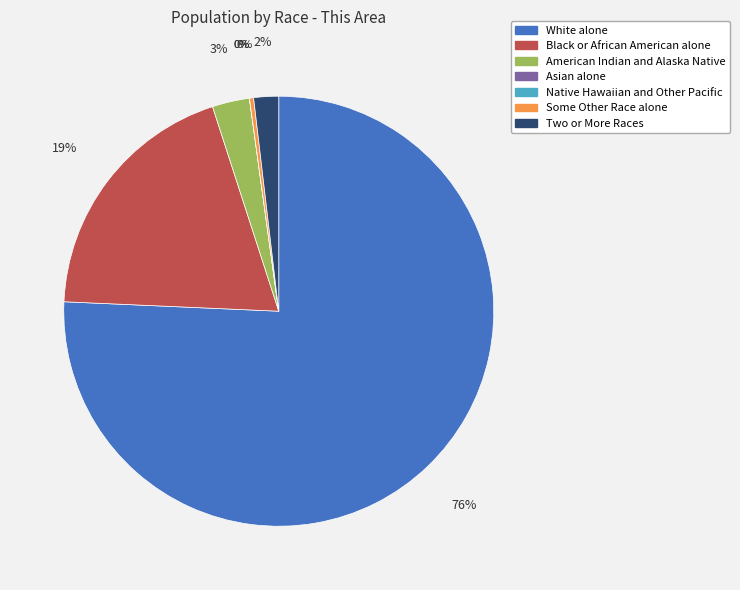

How many slices are in this pie chart?

7